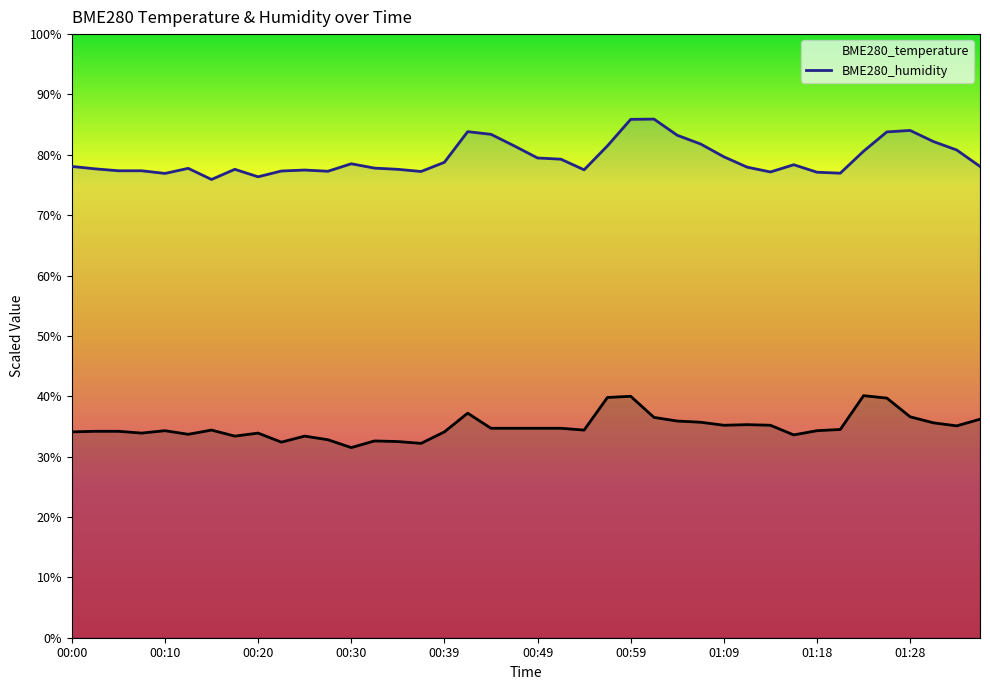

The BME280_humidity series shows 44.0 at 00:05. True or false?

False